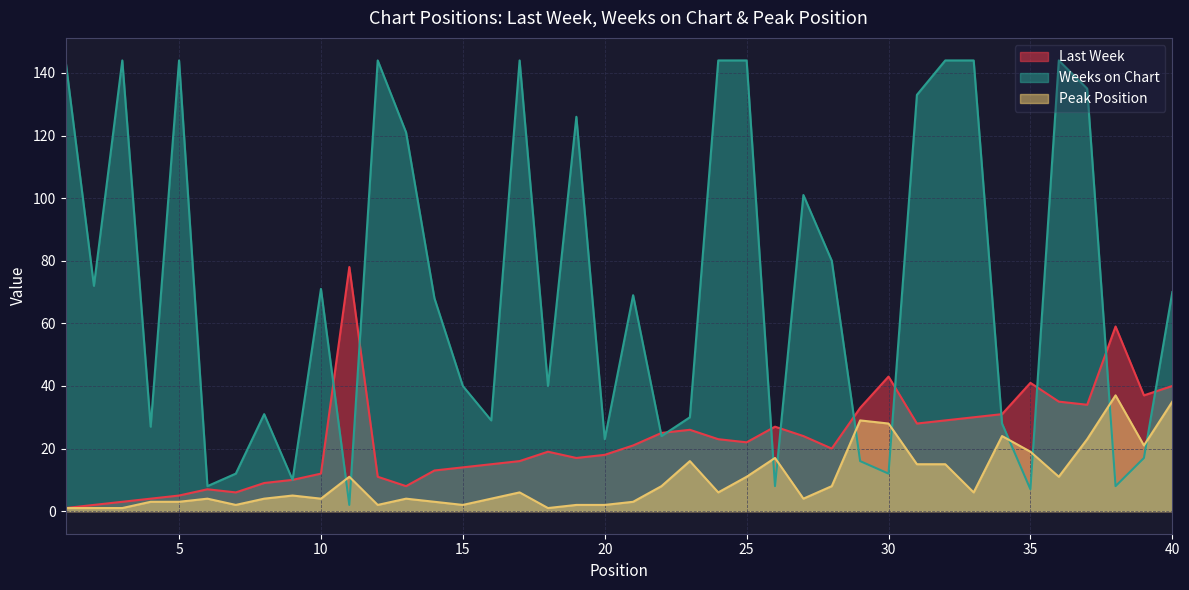

Reading left to right, list all the values displayed in this chart.

Last Week: 1	2	3	4	5	7	6	9	10	12	78	11	8	13	14	15	16	19	17	18	21	25	26	23	22	27	24	20	33	43	28	29	30	31	41	35	34	59	37	40
Weeks on Chart: 144	72	144	27	144	8	12	31	10	71	2	144	121	68	40	29	144	40	126	23	69	24	30	144	144	8	101	80	16	12	133	144	144	28	7	144	135	8	17	70
Peak Position: 1	1	1	3	3	4	2	4	5	4	11	2	4	3	2	4	6	1	2	2	3	8	16	6	11	17	4	8	29	28	15	15	6	24	19	11	23	37	21	35